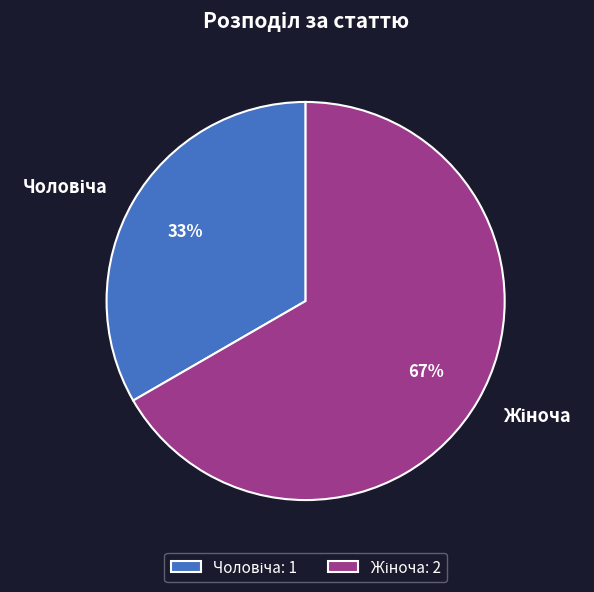

Count the number of slices in the pie.

2